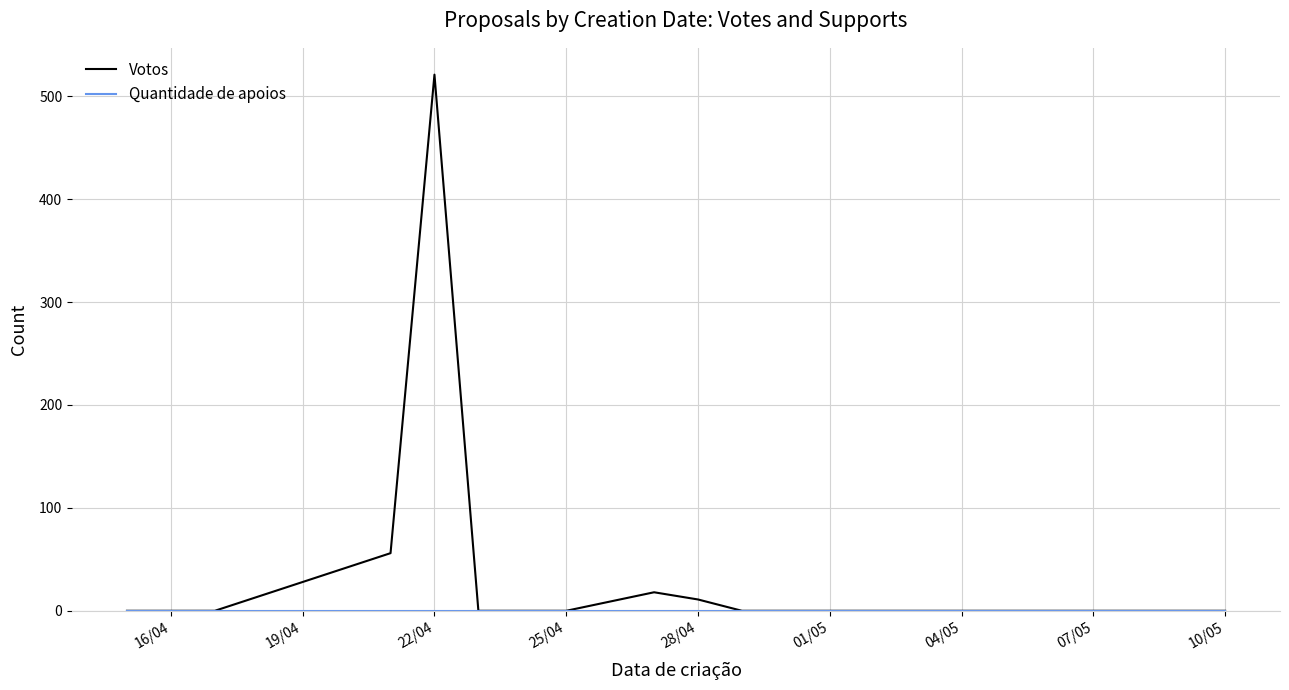

Which series has the largest total across all categories?

Votos